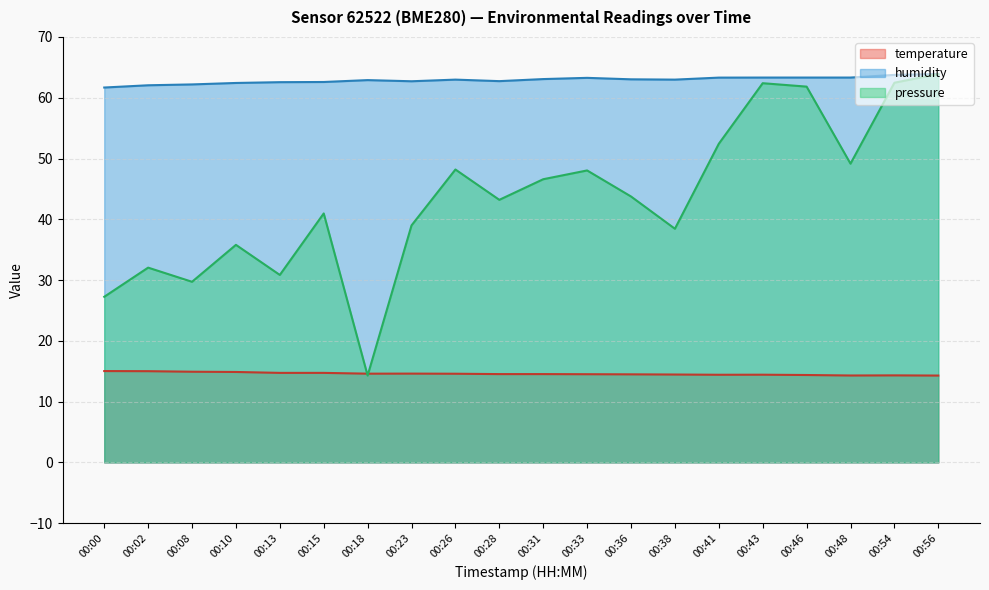

The value of humidity at 00:31 is 96.1. True or false?

False